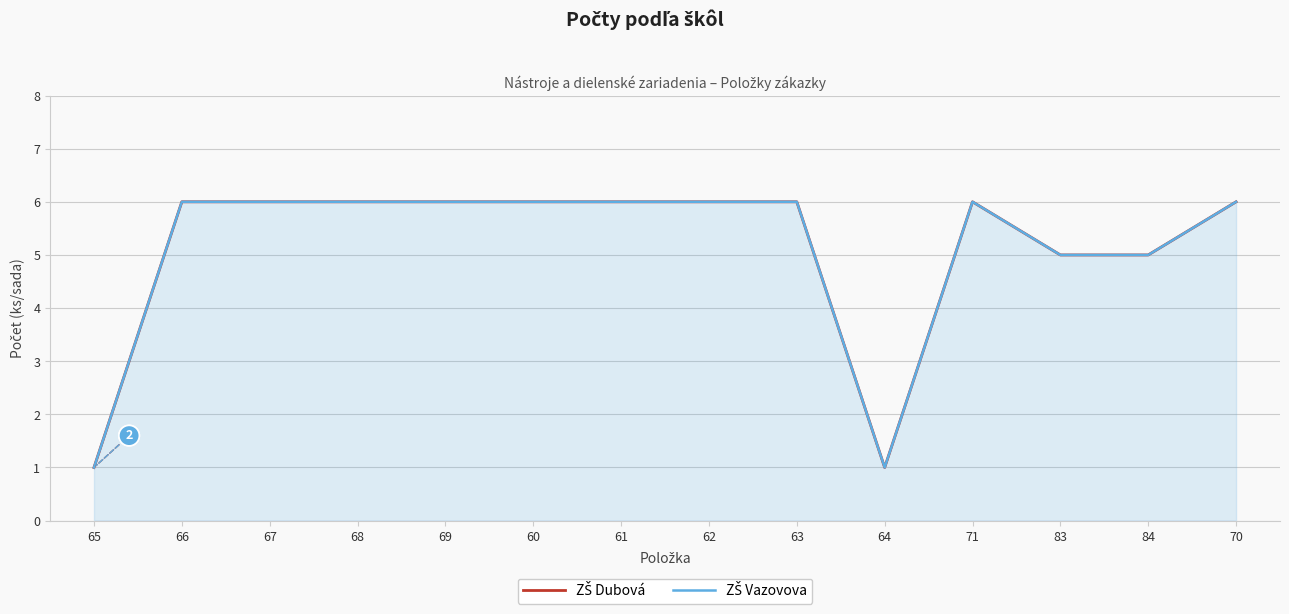

Reading right to left, transcribe all the data shown in this chart.

ZŠ Dubová: 70=6	84=5	83=5	71=6	64=1	63=6	62=6	61=6	60=6	69=6	68=6	67=6	66=6	65=1
ZŠ Vazovova: 70=6	84=5	83=5	71=6	64=1	63=6	62=6	61=6	60=6	69=6	68=6	67=6	66=6	65=1